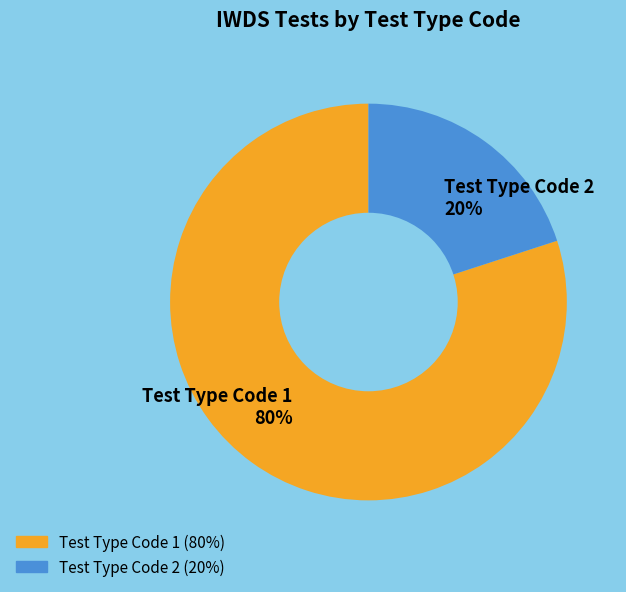

What percentage is the Test Type Code 2 20% slice, to the nearest percent?

20%